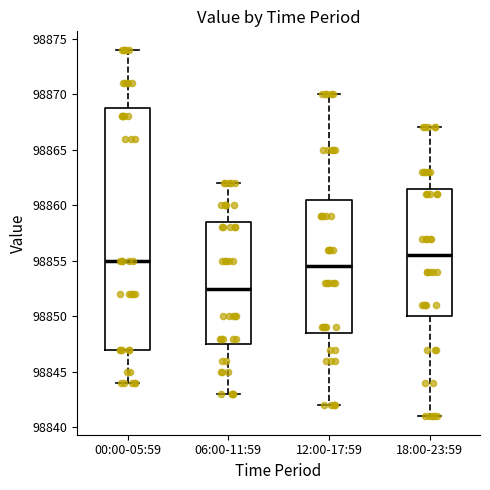

Reading left to right, transcribe this box plot: for each box, give where its median line is, the range the box spans, and where its two whiskers end, as read against the y-axis. The values are not printed on the chart, so give them approximately, as read against the axis.

00:00-05:59: median 98855.0, box 98847.0 to 98869.0, whiskers 98844.0 to 98874.0
06:00-11:59: median 98852.5, box 98847.5 to 98858.5, whiskers 98843.0 to 98862.0
12:00-17:59: median 98854.5, box 98848.5 to 98860.5, whiskers 98842.0 to 98870.0
18:00-23:59: median 98855.5, box 98850.0 to 98861.5, whiskers 98841.0 to 98867.0